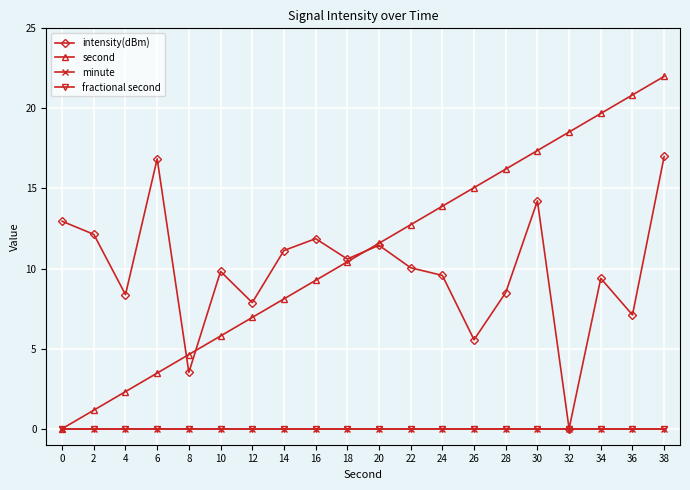

Is this an area chart (filled region under the line)?

No